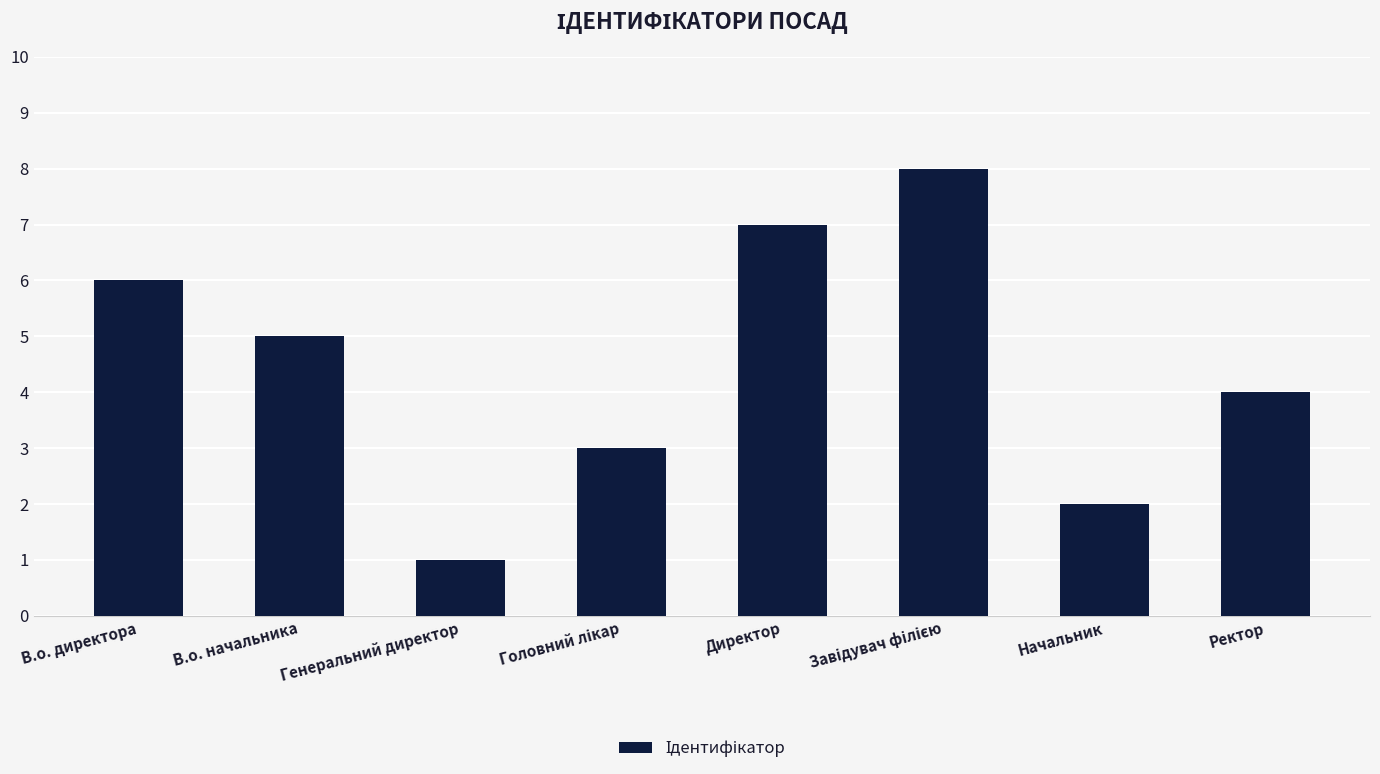

What is the minimum value shown in the chart?

1